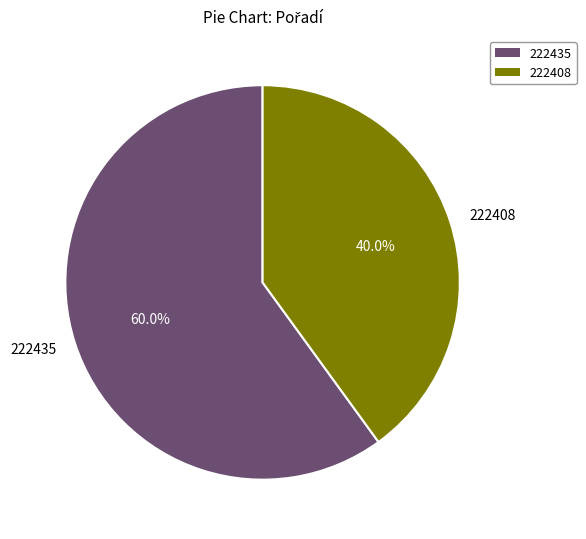

To the nearest percent, what is the combined percentage of 222408 and 222435?

100%